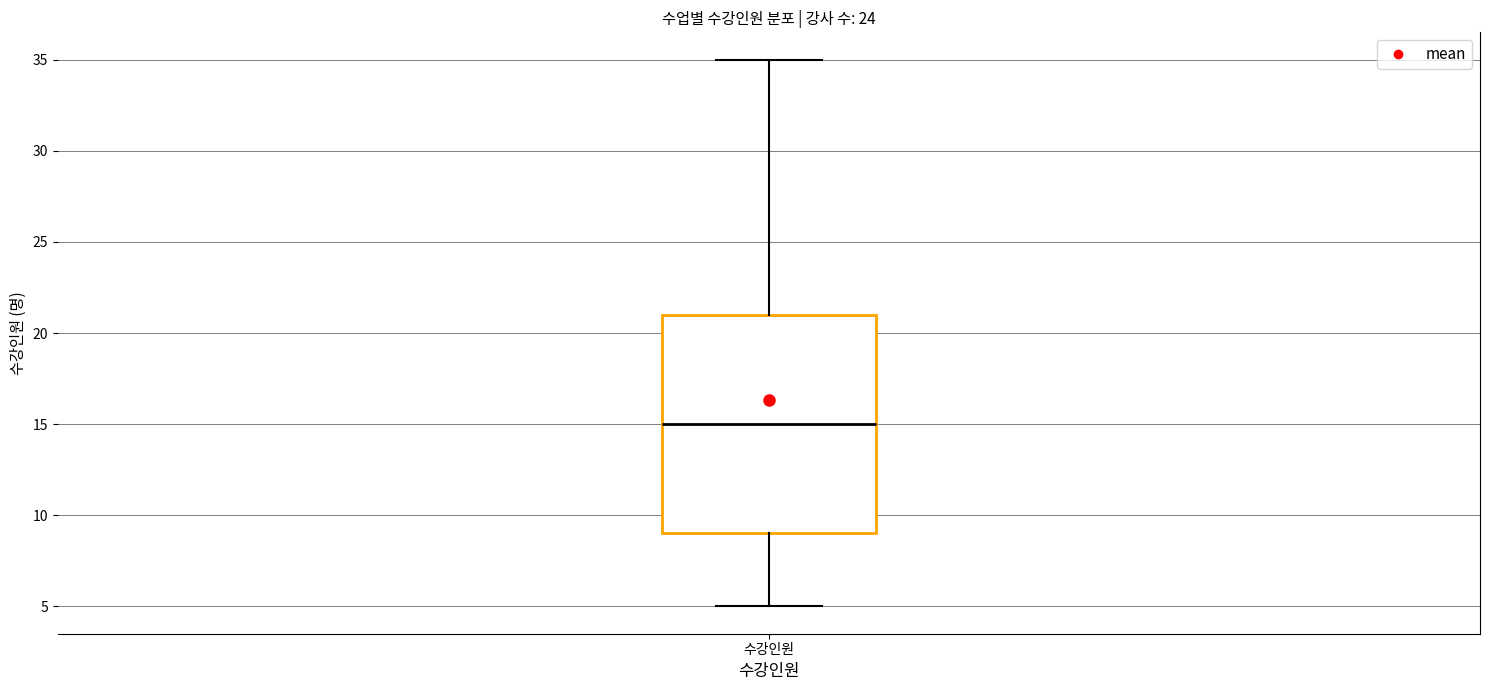

Transcribe this box plot: give where the median line is, the range the box spans, and where the two whiskers end, as read against the y-axis. The values are not printed on the chart, so give them approximately, as read against the axis.

median 15, box 9 to 21, whiskers 5 to 35